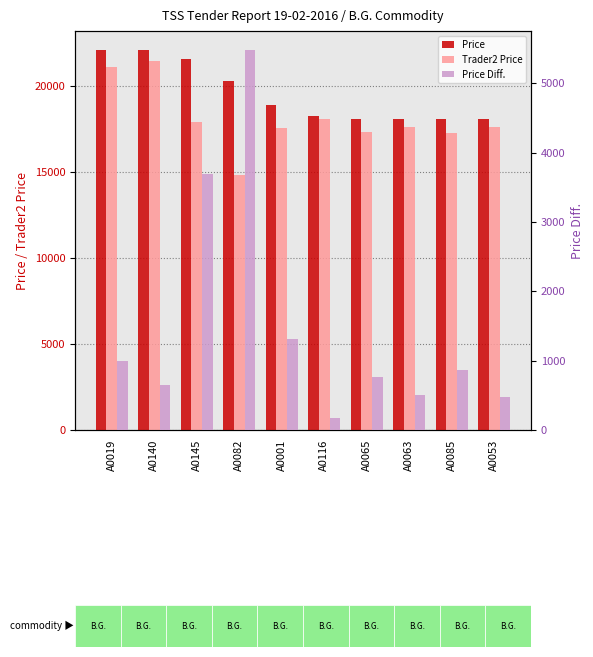

How many values in the Trader2 Price series are below 17619?

5